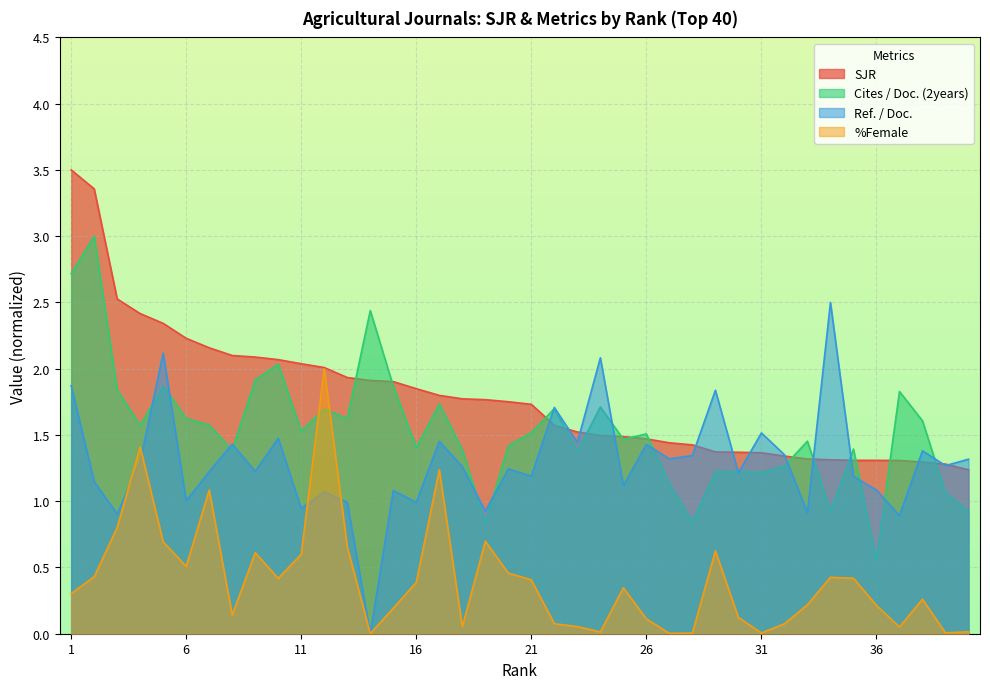

At which category does the chart reach its peak across all series?

1